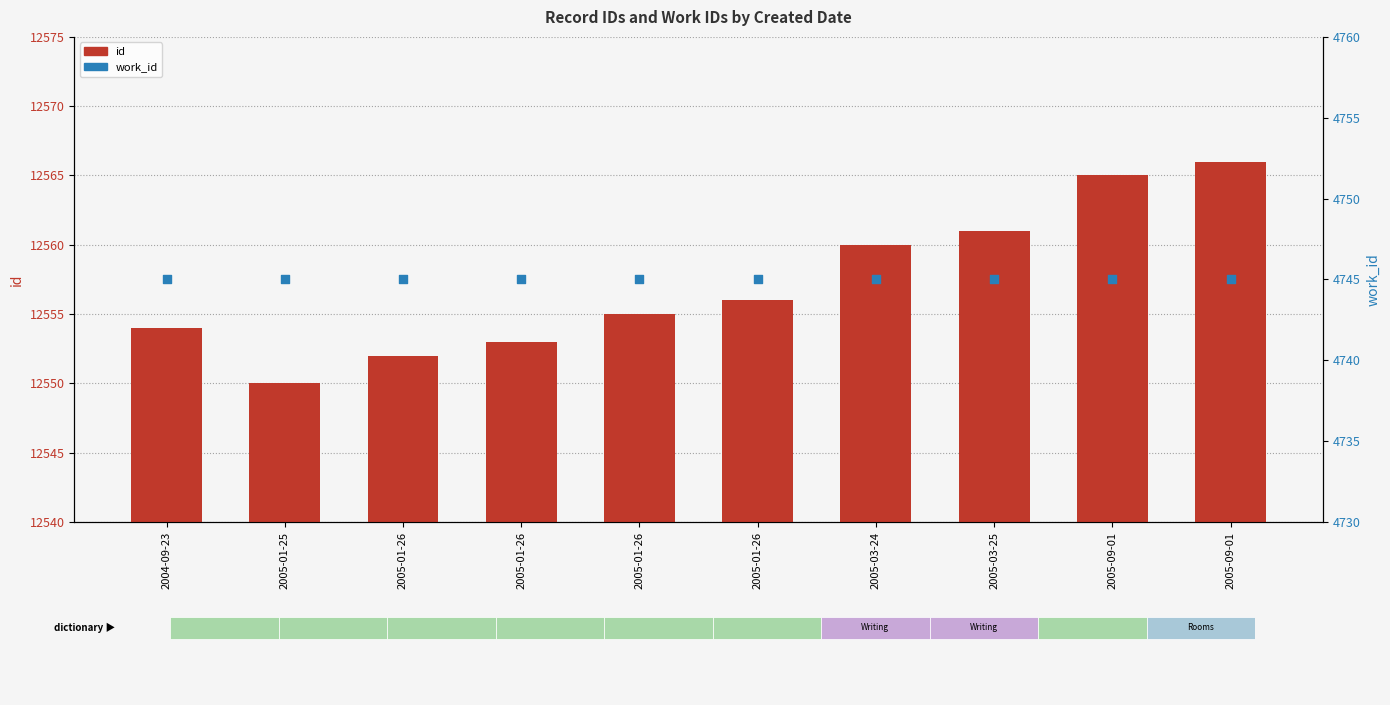

What is the total value across all series at 2005-01-26?

17297